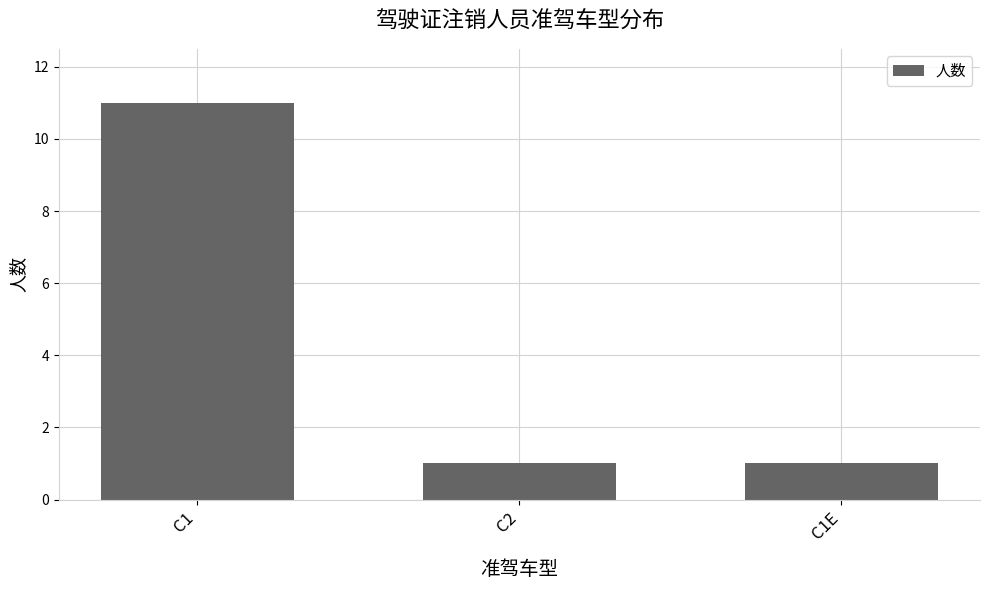

What is the label of the 1st bar from the left?

C1